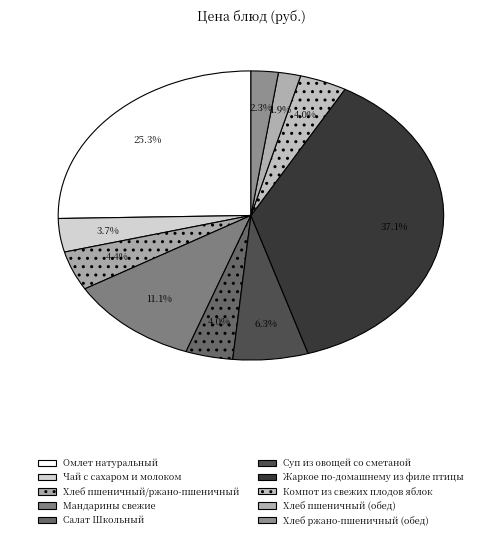

Combined, do Мандарины свежие and Жаркое по-домашнему из филе птицы account for over 50%?

No